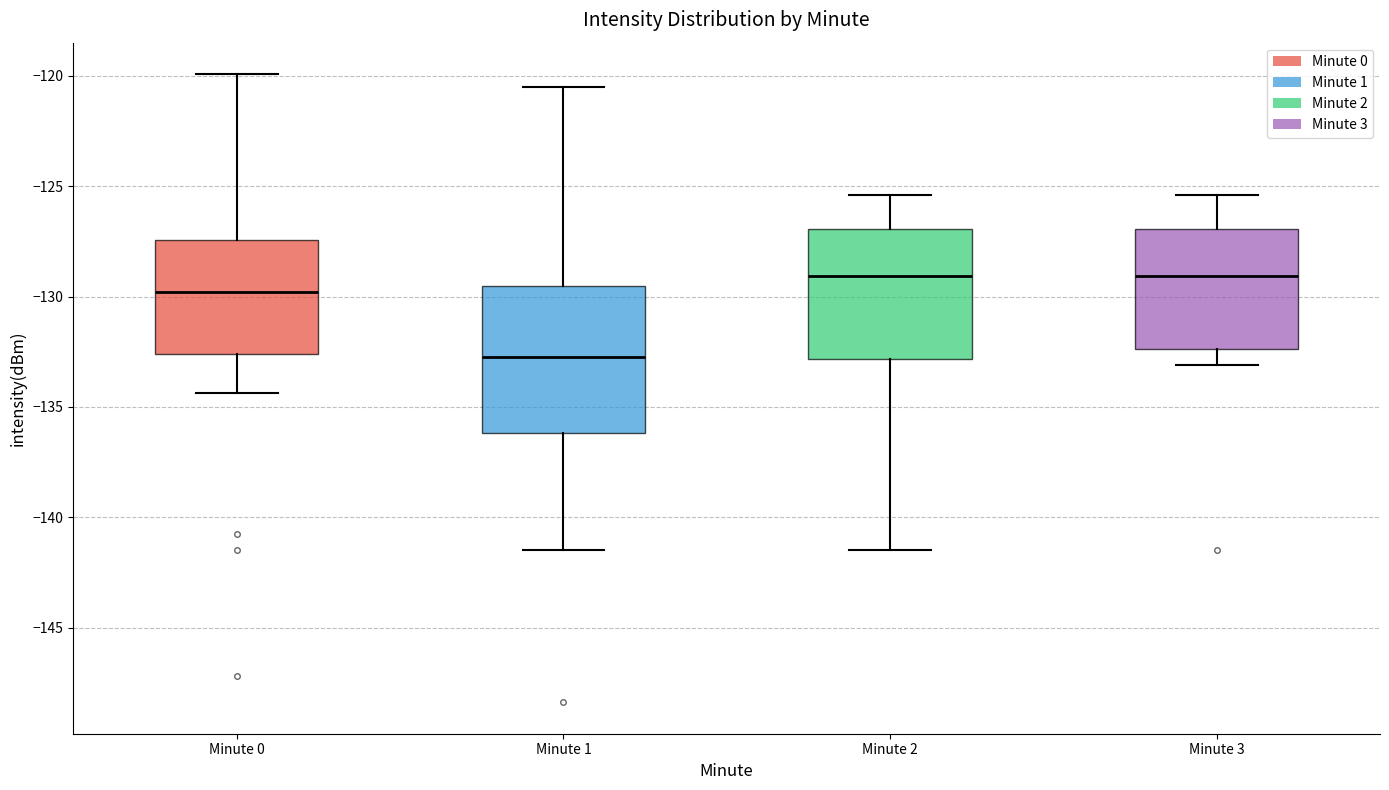

Reading left to right, read every box against the y-axis: the position of its median line, the range the box covers, and the ends of its whiskers. The values are not printed on the chart, so give them approximately, as read against the axis.

Minute 0: median -130.0, box -132.5 to -127.5, whiskers -134.5 to -120.0
Minute 1: median -132.5, box -136.0 to -129.5, whiskers -141.5 to -120.5
Minute 2: median -129.0, box -133.0 to -127.0, whiskers -141.5 to -125.5
Minute 3: median -129.0, box -132.5 to -127.0, whiskers -133.0 to -125.5